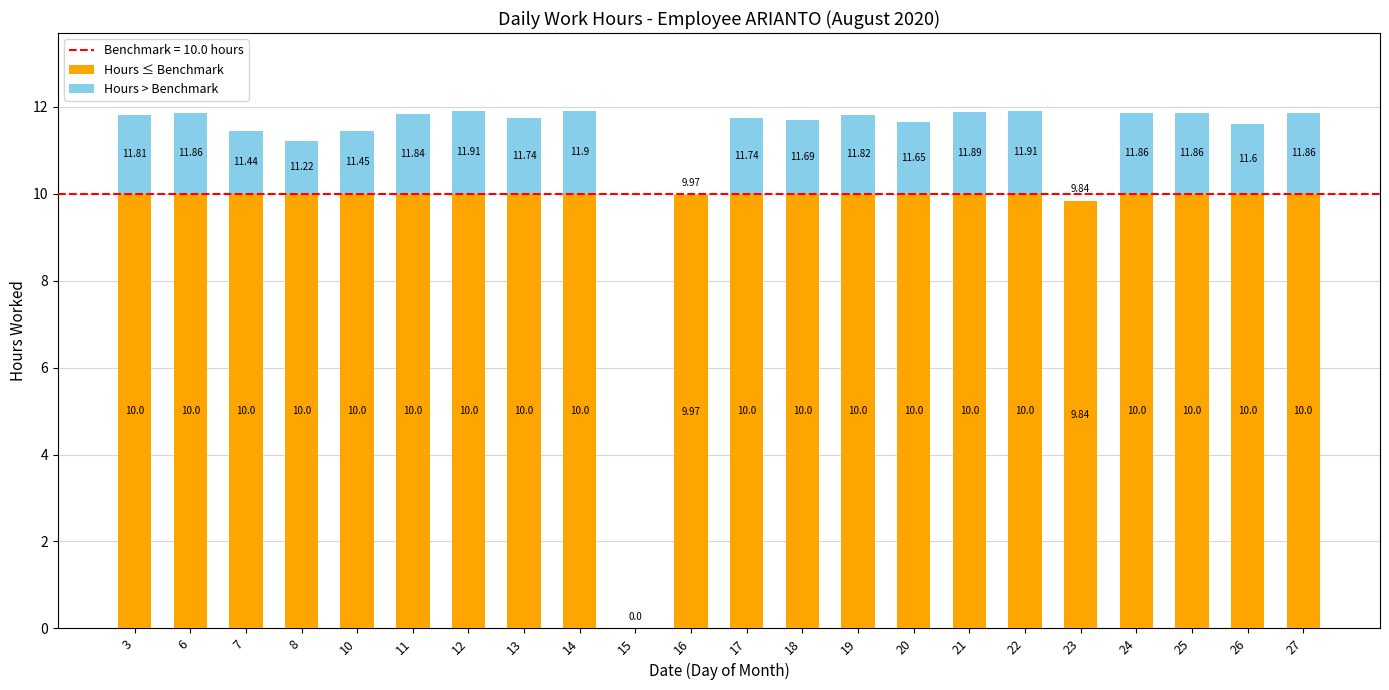

What is the total value across all series at 12?

11.9